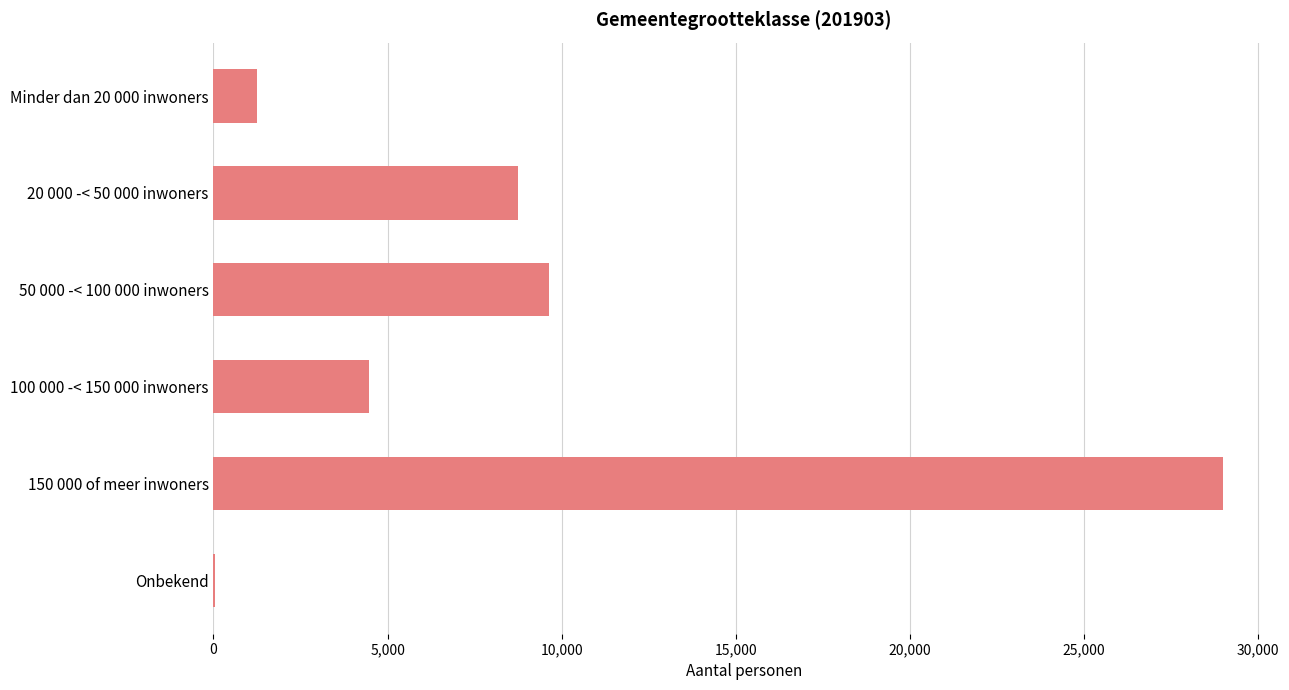

Is it true that the value at 20 000 -< 50 000 inwoners is 6111?

False